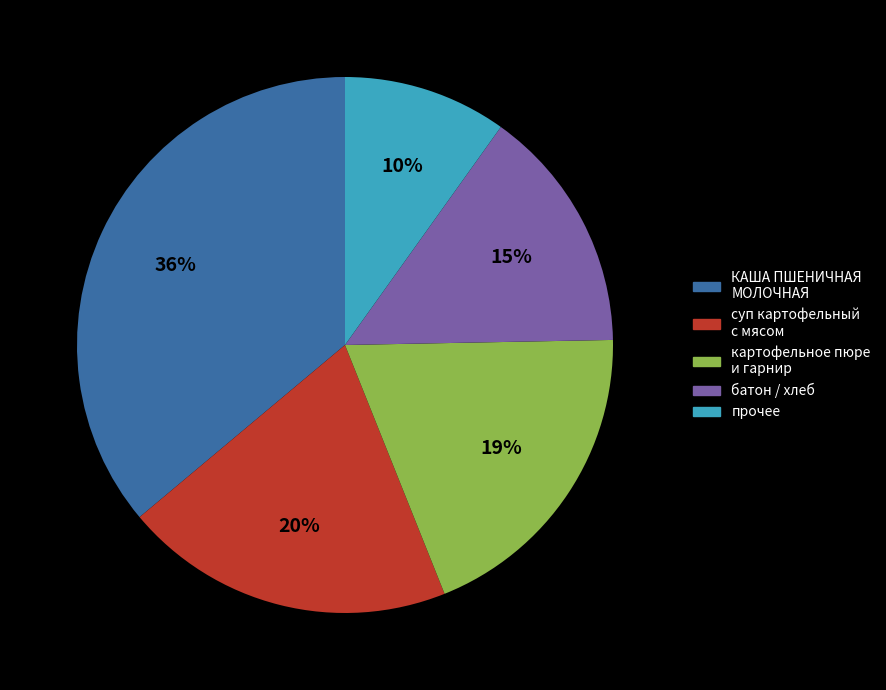

Does any single category account for the majority?

No